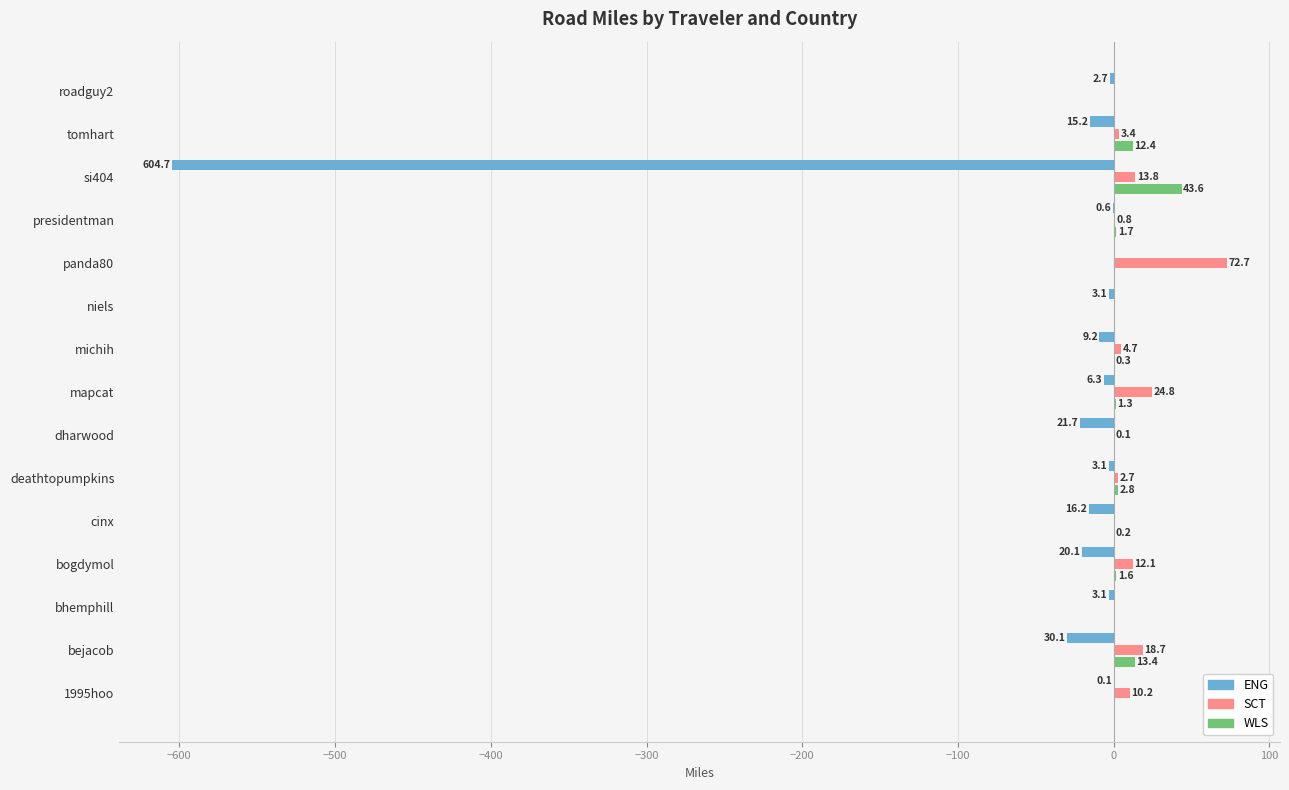

The ENG series shows 0.0 at panda80. True or false?

True